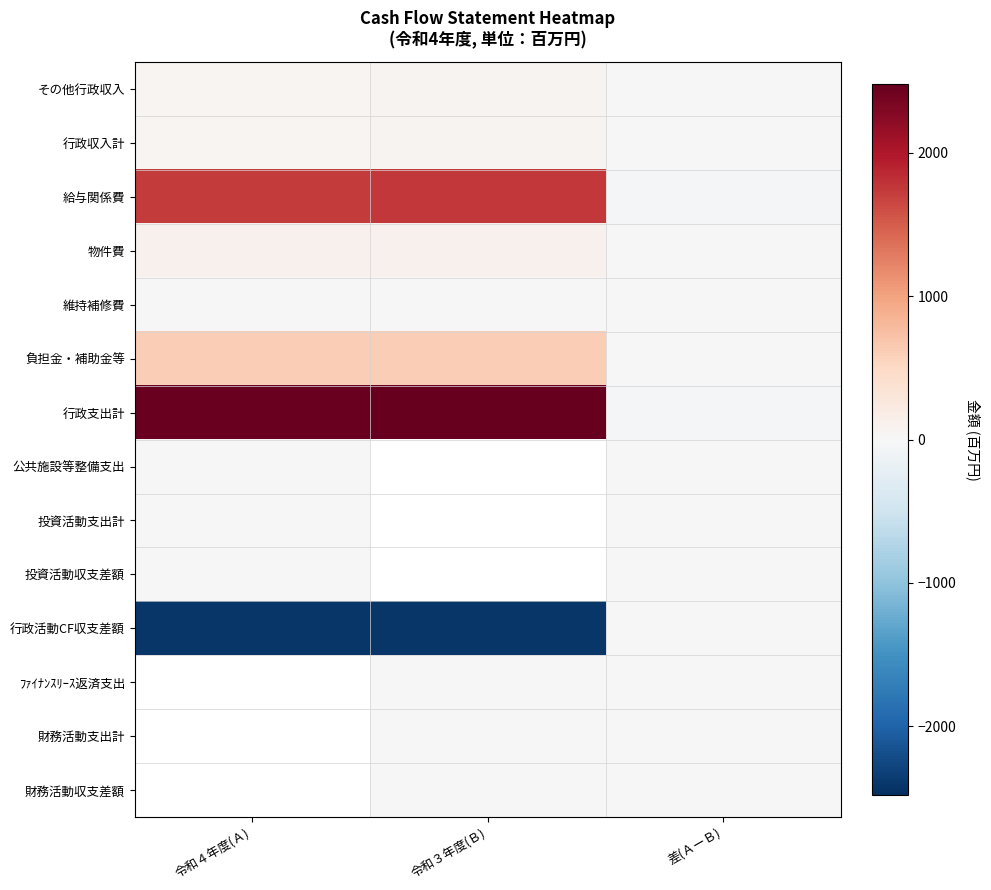

Reading left to right, list all the values displayed in this chart.

その他行政収入: 令和４年度(Ａ)=54.1	令和３年度(Ｂ)=65.1	差(ＡーＢ)=-11.0
行政収入計: 令和４年度(Ａ)=54.1	令和３年度(Ｂ)=65.1	差(ＡーＢ)=-11.0
給与関係費: 令和４年度(Ａ)=1741.6	令和３年度(Ｂ)=1763.2	差(ＡーＢ)=-21.7
物件費: 令和４年度(Ａ)=110.5	令和３年度(Ｂ)=100.7	差(ＡーＢ)=9.8
維持補修費: 令和４年度(Ａ)=0.5	令和３年度(Ｂ)=0.7	差(ＡーＢ)=-0.2
負担金・補助金等: 令和４年度(Ａ)=606.8	令和３年度(Ｂ)=615.9	差(ＡーＢ)=-9.1
行政支出計: 令和４年度(Ａ)=2459.4	令和３年度(Ｂ)=2480.6	差(ＡーＢ)=-21.2
公共施設等整備支出: 令和４年度(Ａ)=2.7	令和３年度(Ｂ)=0.0	差(ＡーＢ)=2.7
投資活動支出計: 令和４年度(Ａ)=2.7	令和３年度(Ｂ)=0.0	差(ＡーＢ)=2.7
投資活動収支差額: 令和４年度(Ａ)=-2.7	令和３年度(Ｂ)=0.0	差(ＡーＢ)=-2.7
行政活動CF収支差額: 令和４年度(Ａ)=-2408.0	令和３年度(Ｂ)=-2415.5	差(ＡーＢ)=7.5
ﾌｧｲﾅﾝｽﾘｰｽ返済支出: 令和４年度(Ａ)=0.0	令和３年度(Ｂ)=7.6	差(ＡーＢ)=-7.6
財務活動支出計: 令和４年度(Ａ)=0.0	令和３年度(Ｂ)=7.6	差(ＡーＢ)=-7.6
財務活動収支差額: 令和４年度(Ａ)=0.0	令和３年度(Ｂ)=-7.6	差(ＡーＢ)=7.6